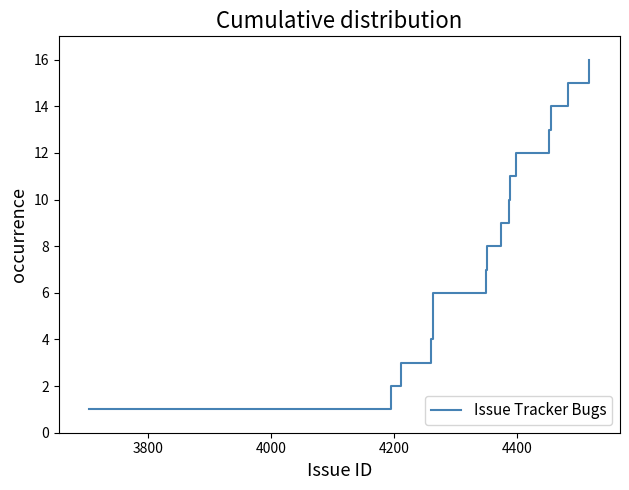

How many series are shown in this chart?

1